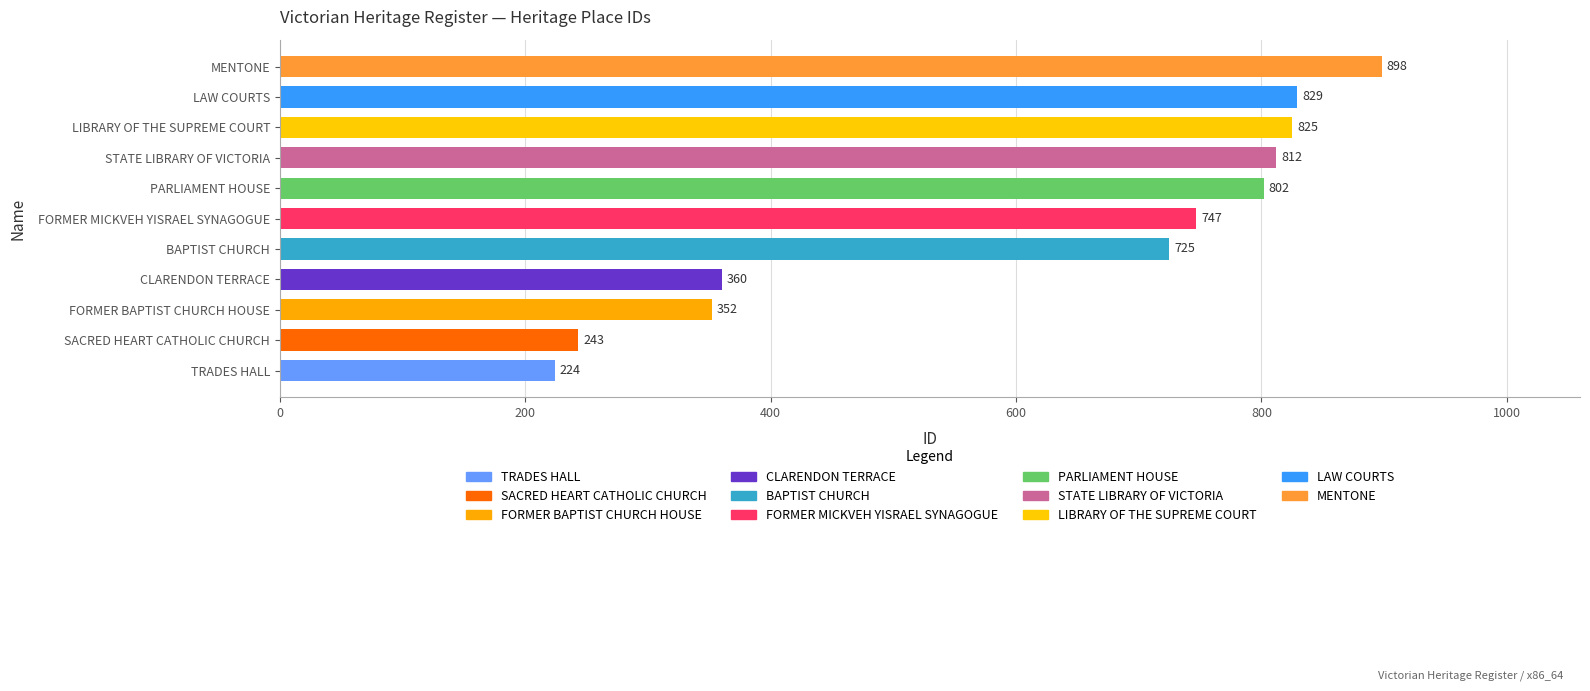

What is the average value?

620